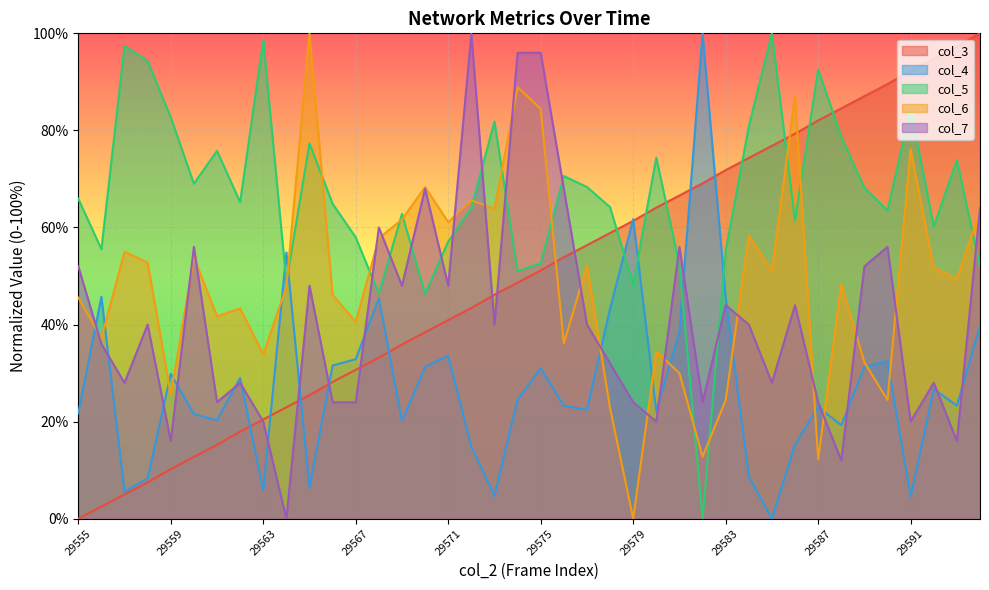

How many distinct data groups are displayed?

5